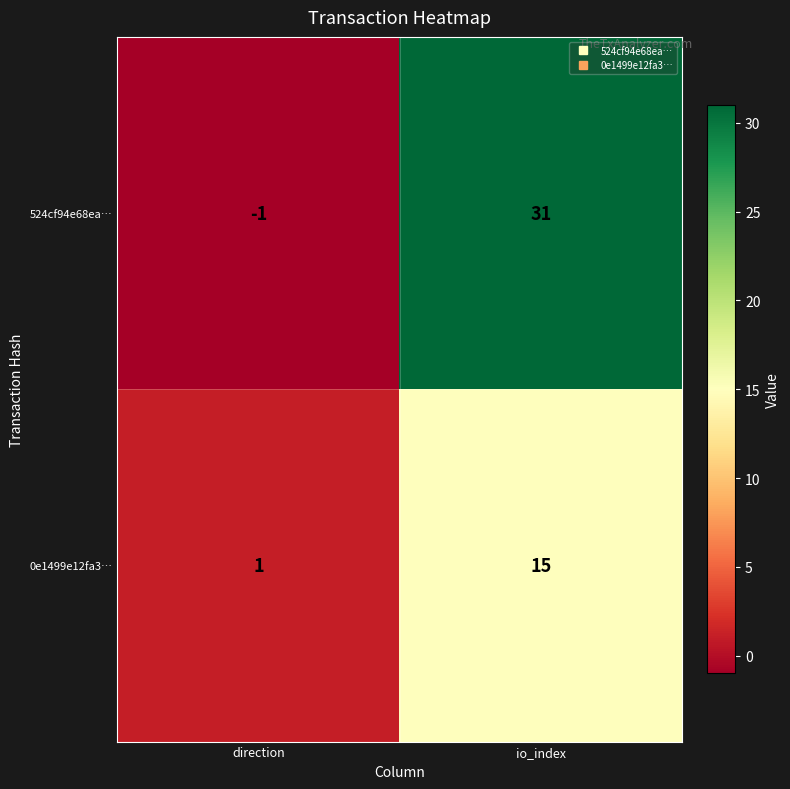

Reading left to right, extract all data points from this chart.

524cf94e68ea…: -1	31
0e1499e12fa3…: 1	15